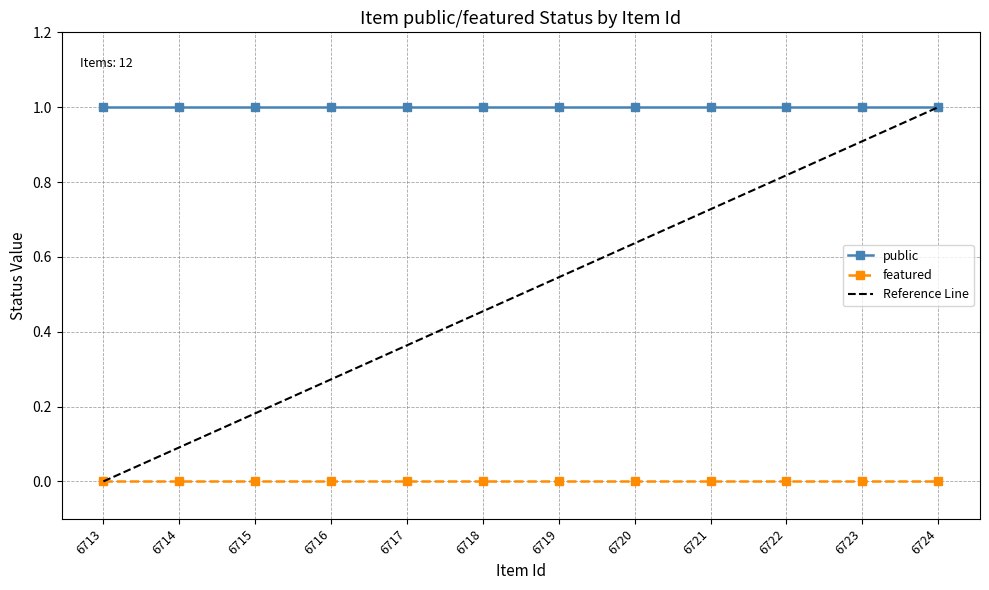

Between 6715 and 6722, which is larger?

6715